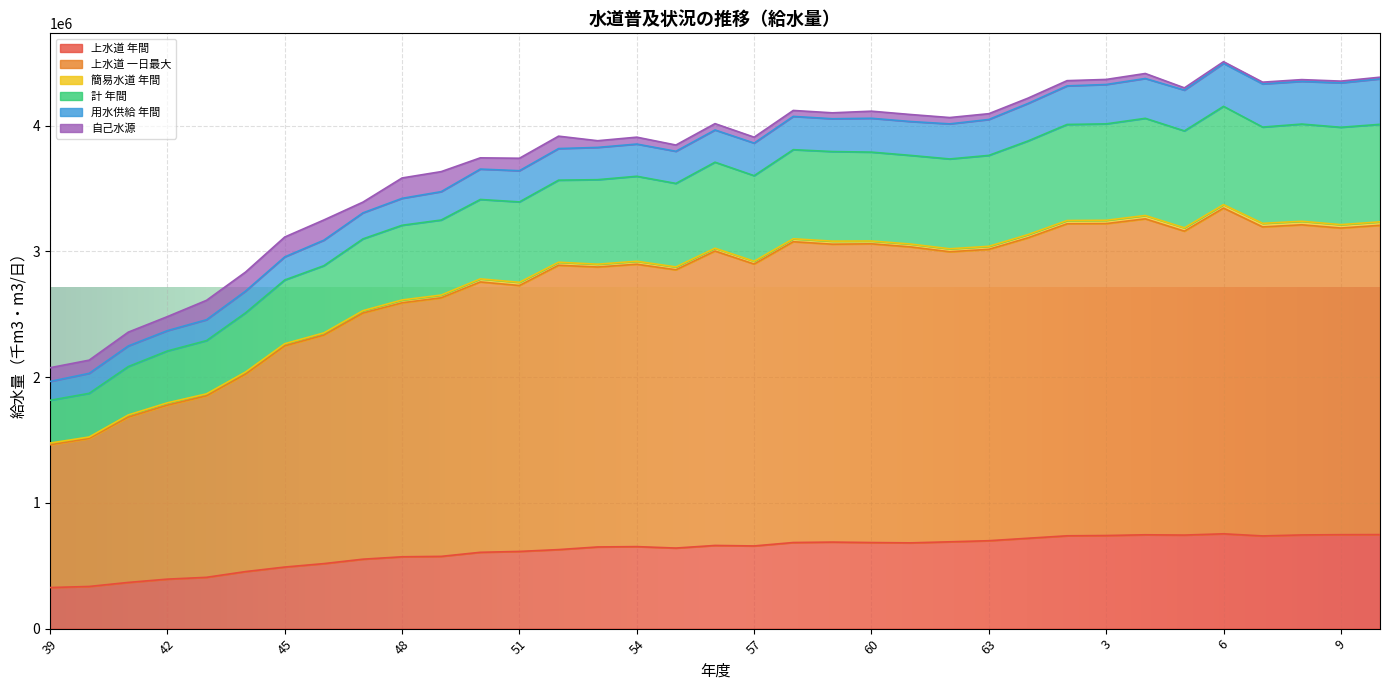

Which label corresponds to the smallest value in the chart?

39